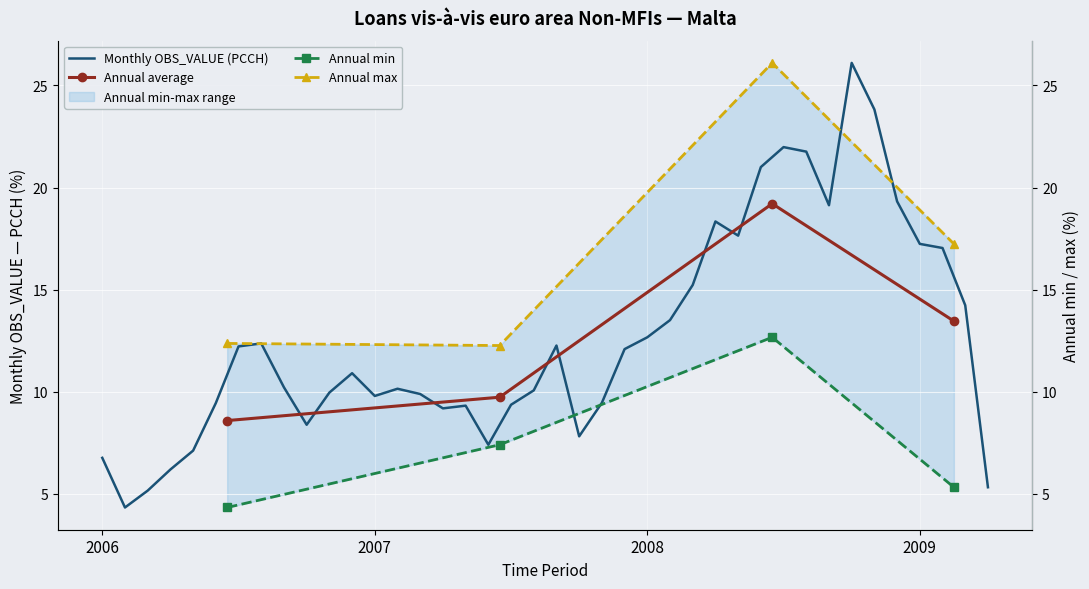

Where is the first local minimum?

2006-02